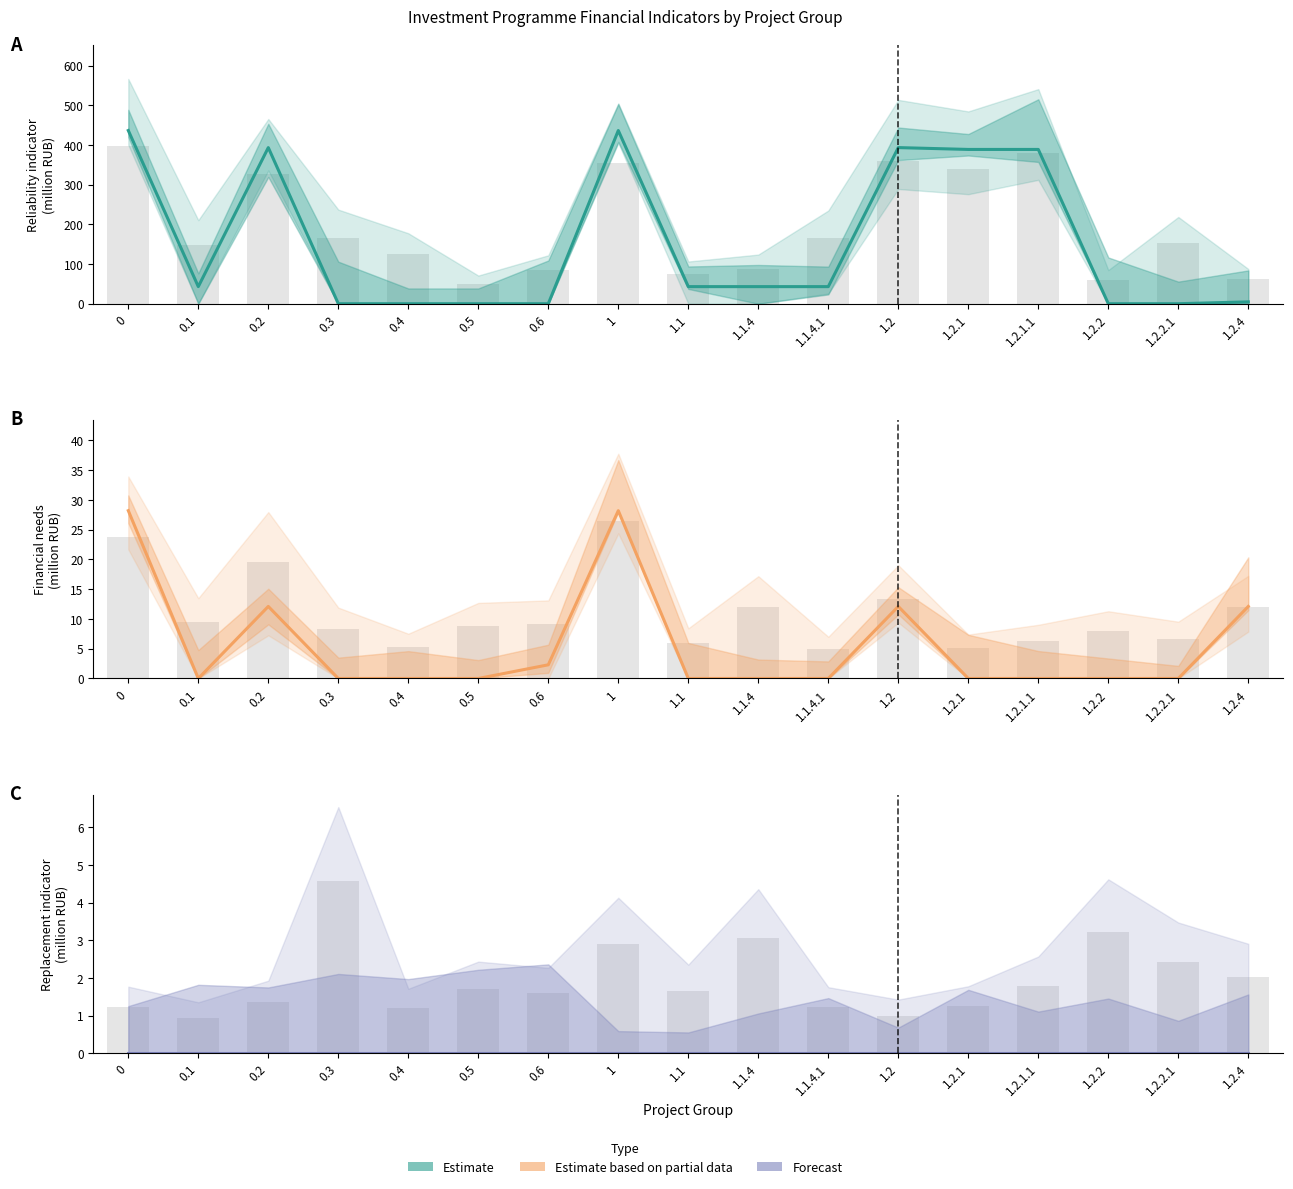

What is the difference between the second highest and minimum values in the col_33 (Financial) series?

28.2